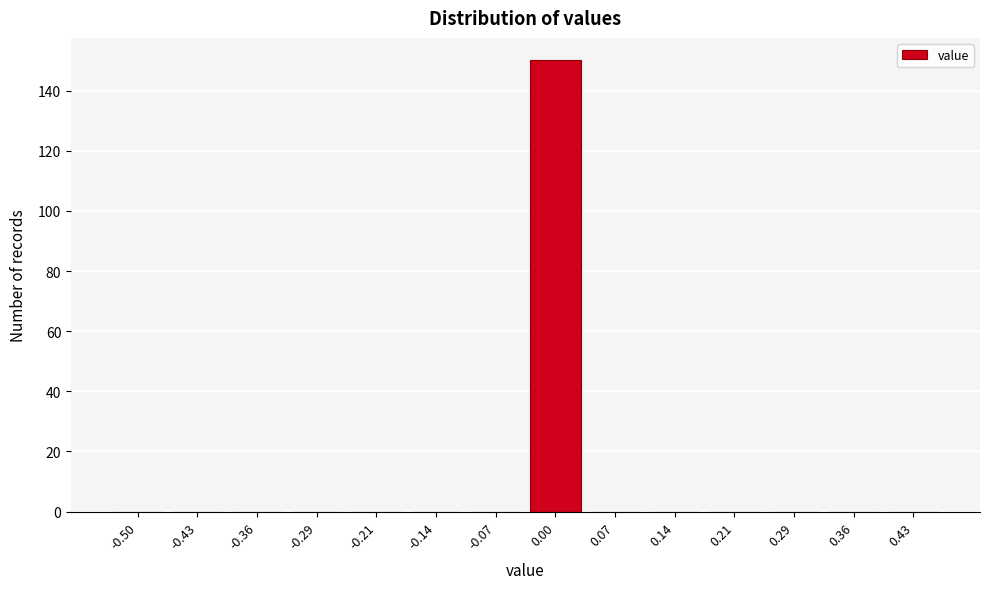

Reading left to right, list all the values displayed in this chart.

-0.50=0	-0.43=0	-0.36=0	-0.29=0	-0.21=0	-0.14=0	-0.07=0	0.00=150	0.07=0	0.14=0	0.21=0	0.29=0	0.36=0	0.43=0